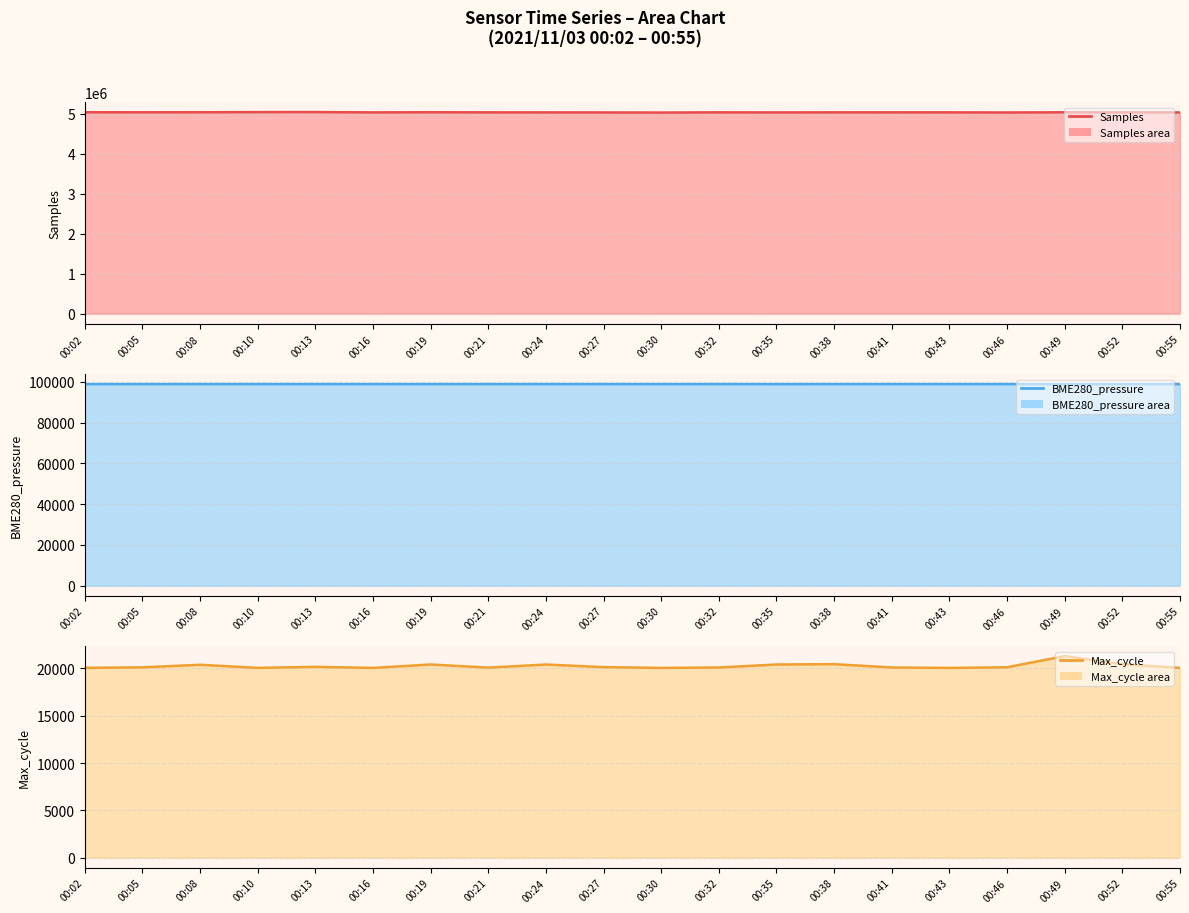

How many interior local peaks does the Samples line series have?

6